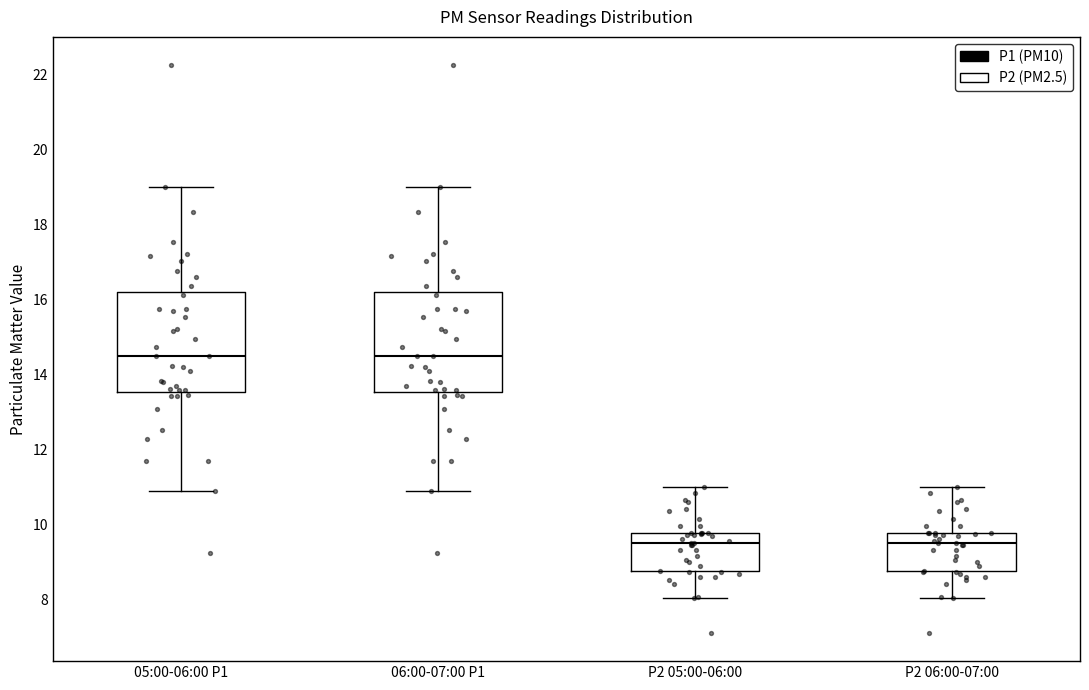

Reading left to right, transcribe this box plot: for each box, give where its median line is, the range the box spans, and where its two whiskers end, as read against the y-axis. The values are not printed on the chart, so give them approximately, as read against the axis.

05:00-06:00 P1: median 14.4, box 13.6 to 16.2, whiskers 10.8 to 19.0
06:00-07:00 P1: median 14.4, box 13.6 to 16.2, whiskers 10.8 to 19.0
P2 05:00-06:00: median 9.6, box 8.8 to 9.8, whiskers 8.0 to 11.0
P2 06:00-07:00: median 9.6, box 8.8 to 9.8, whiskers 8.0 to 11.0